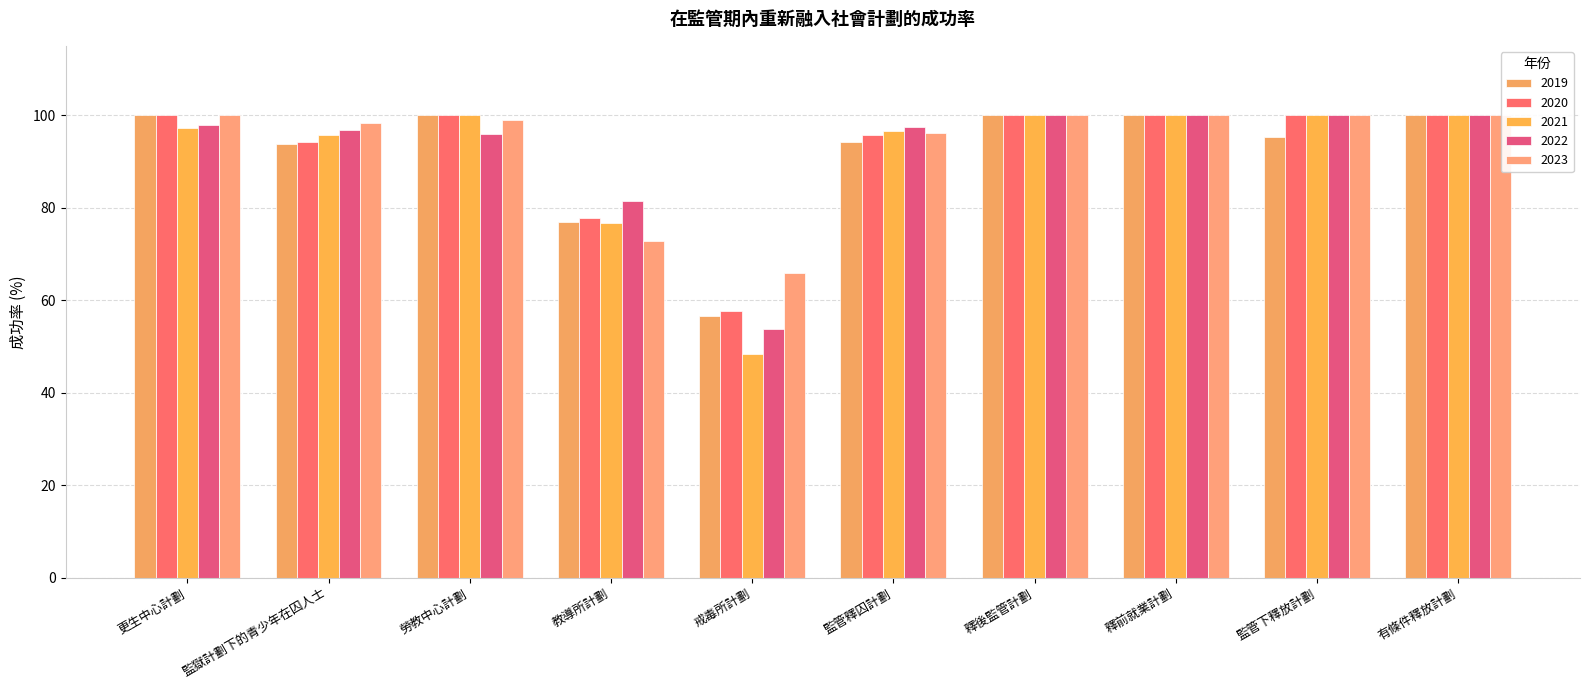

List the labels in order of 2023 value, largest first.

更生中心計劃, 釋後監管計劃, 釋前就業計劃, 監管下釋放計劃, 有條件釋放計劃, 勞教中心計劃, 監獄計劃下的青少年在囚人士, 監管釋囚計劃, 教導所計劃, 戒毒所計劃